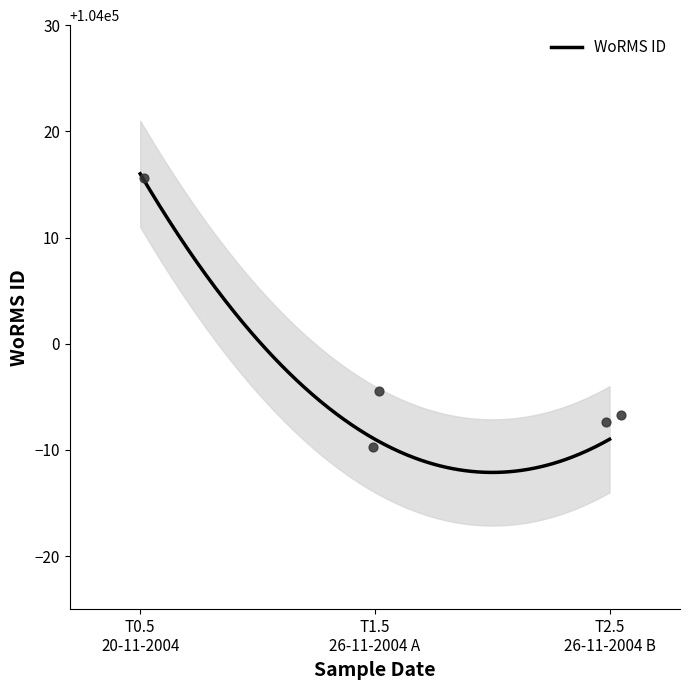

What is the lowest value of the WoRMS ID series?

103987.9